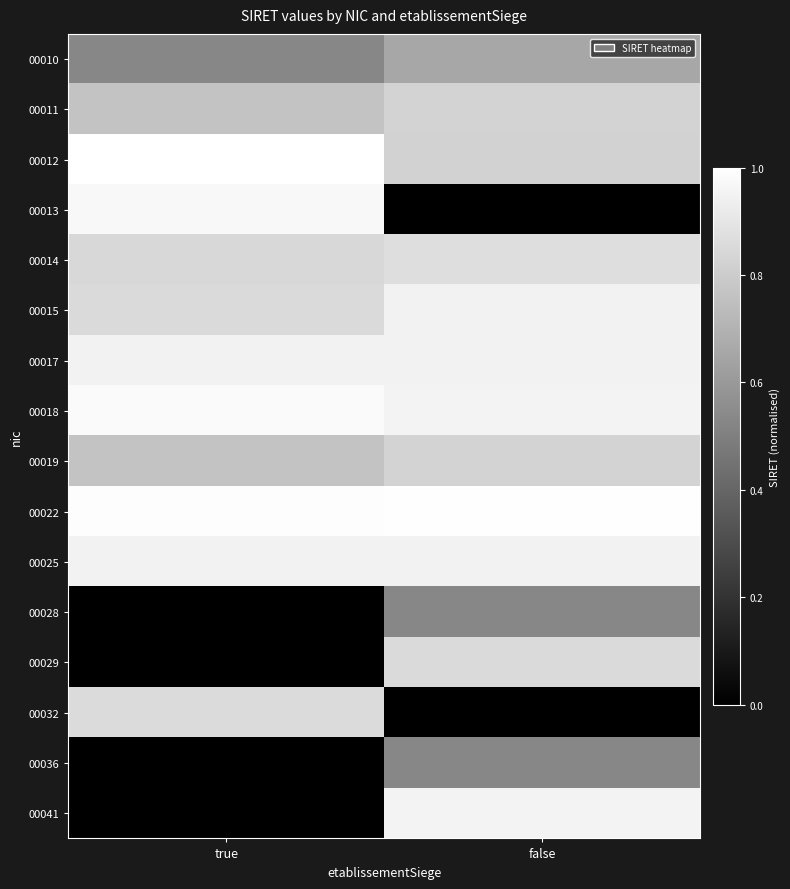

Rank the series by their maximum value, from lowest to highest.

00028, 00036, 00010, 00011, 00019, 00029, 00032, 00014, 00015, 00017, 00025, 00041, 00013, 00018, 00022, 00012